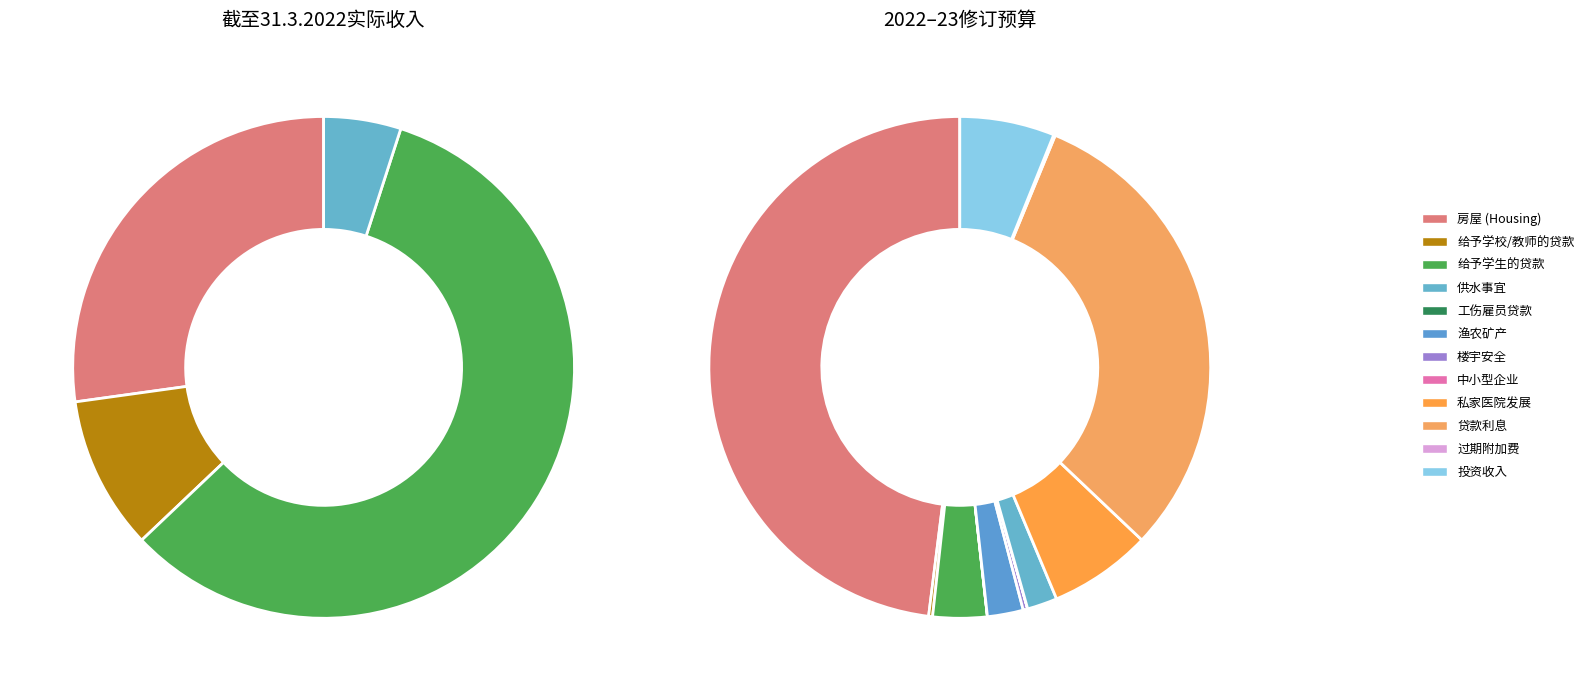

Which series has the largest range (max minus min)?

截至31.3.2022止的实际收入